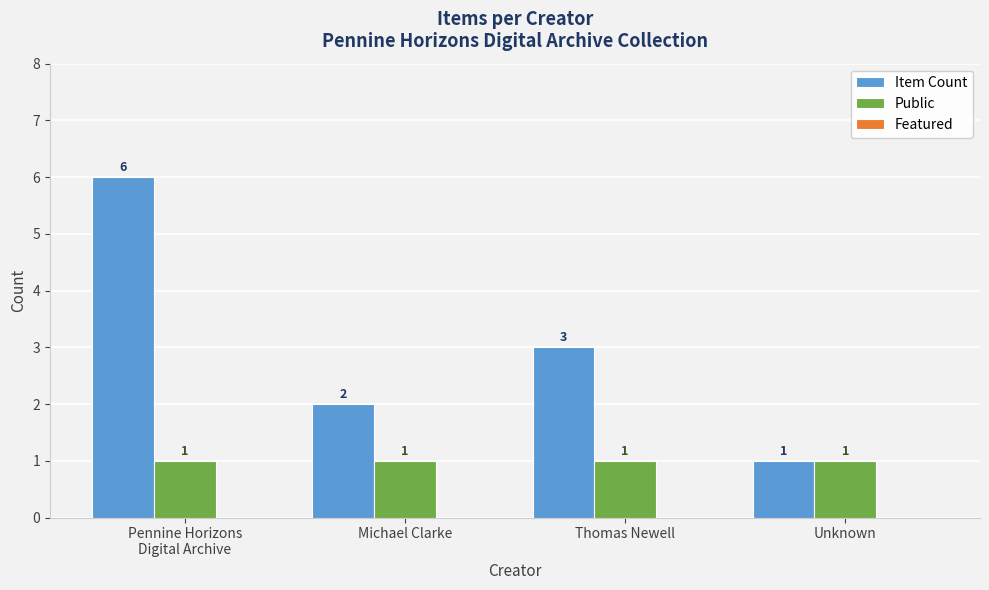

What is the approximate value of Public at Unknown?

1